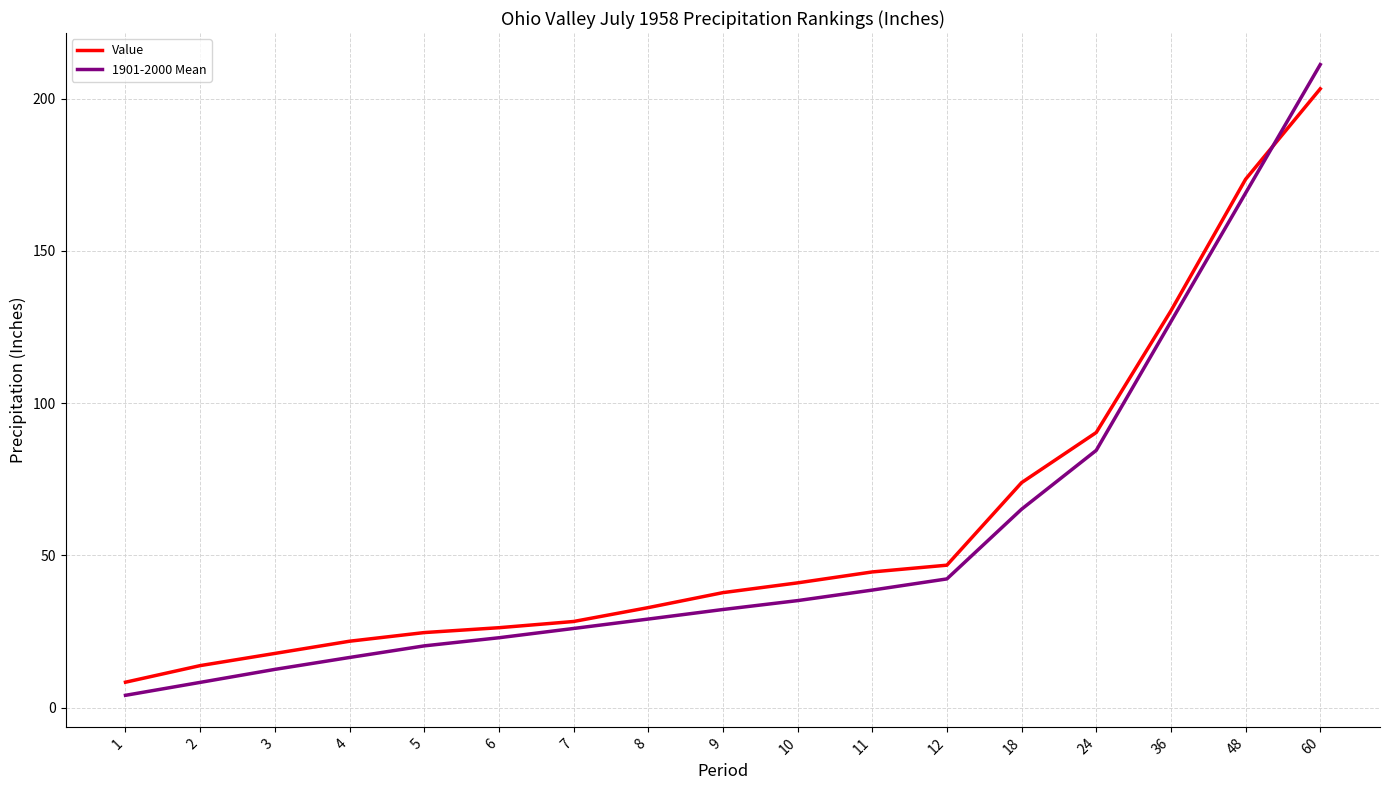

At which category is the sum across all series the highest?

60